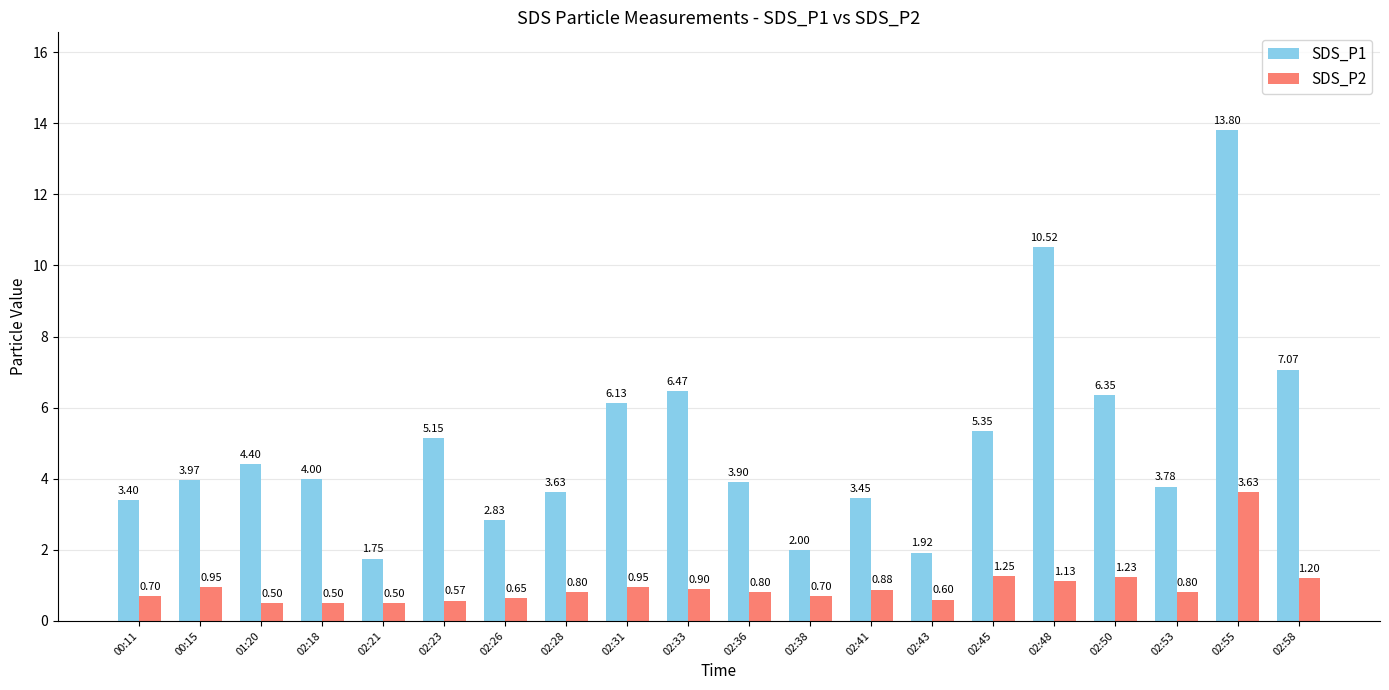

What is the spread (max minus min) of values at 02:26?

2.2